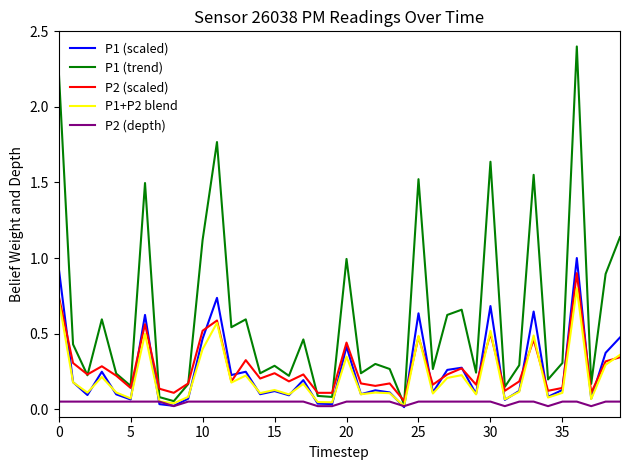

What is the greatest value displayed?

2.4